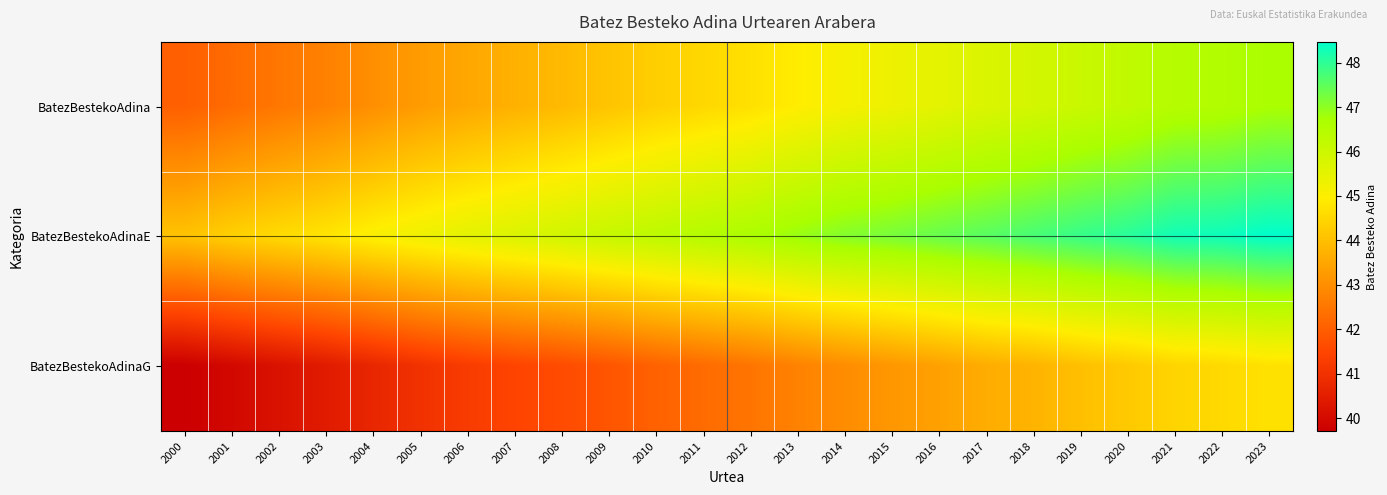

Reading left to right, extract all data points from this chart.

BatezBestekoAdina: 2000=42.0	2001=42.3	2002=42.5	2003=42.7	2004=43.0	2005=43.3	2006=43.5	2007=43.7	2008=43.9	2009=44.1	2010=44.3	2011=44.5	2012=44.7	2013=44.9	2014=45.2	2015=45.3	2016=45.5	2017=45.7	2018=45.9	2019=46.1	2020=46.2	2021=46.5	2022=46.5	2023=46.7
BatezBestekoAdinaE: 2000=44.1	2001=44.4	2002=44.6	2003=44.8	2004=45.1	2005=45.3	2006=45.5	2007=45.7	2008=45.9	2009=46.1	2010=46.3	2011=46.5	2012=46.7	2013=46.9	2014=47.1	2015=47.2	2016=47.4	2017=47.5	2018=47.7	2019=47.9	2020=48.0	2021=48.3	2022=48.3	2023=48.5
BatezBestekoAdinaG: 2000=39.7	2001=39.9	2002=40.2	2003=40.4	2004=40.7	2005=41.0	2006=41.3	2007=41.5	2008=41.6	2009=41.8	2010=42.1	2011=42.3	2012=42.5	2013=42.7	2014=43.0	2015=43.2	2016=43.4	2017=43.6	2018=43.8	2019=44.0	2020=44.2	2021=44.4	2022=44.5	2023=44.7